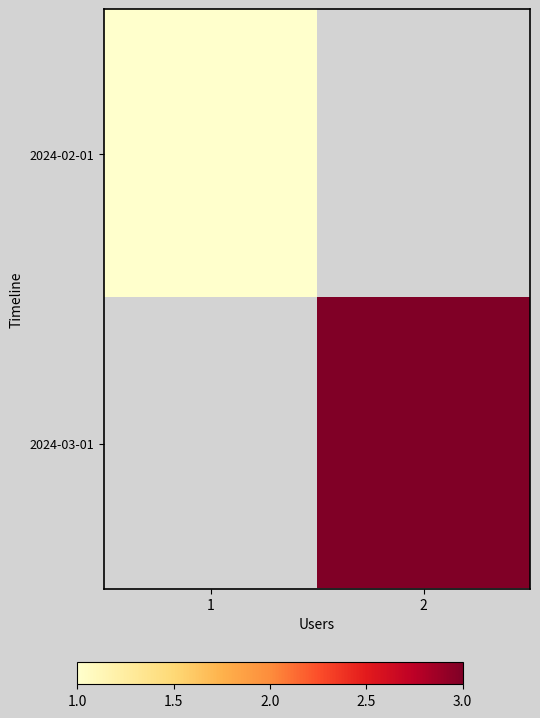

True or false: 2024-02-01 has a value of 1.0 at 1.

True